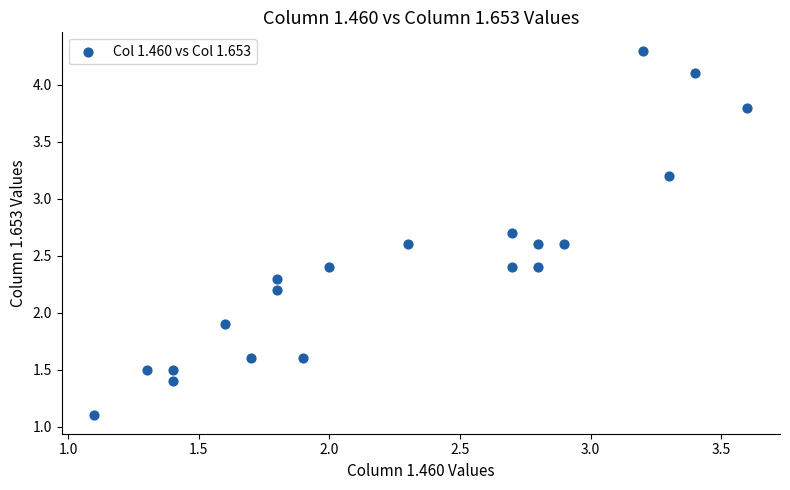

What is the range of X values (max minus min)?

2.5